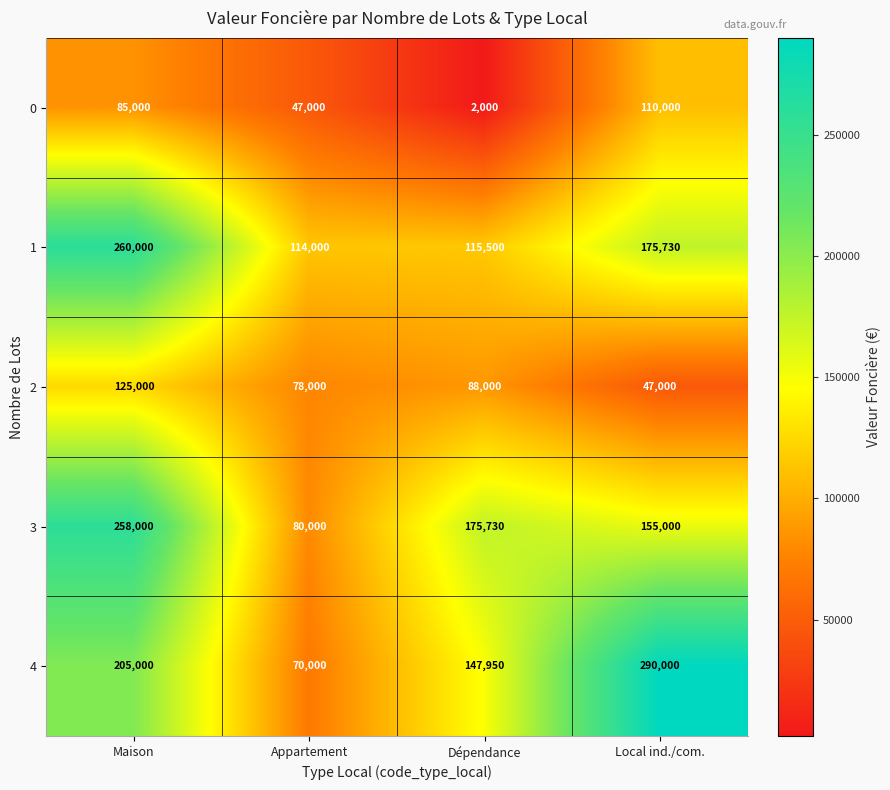

The value of 0 at Appartement is 23222. True or false?

False